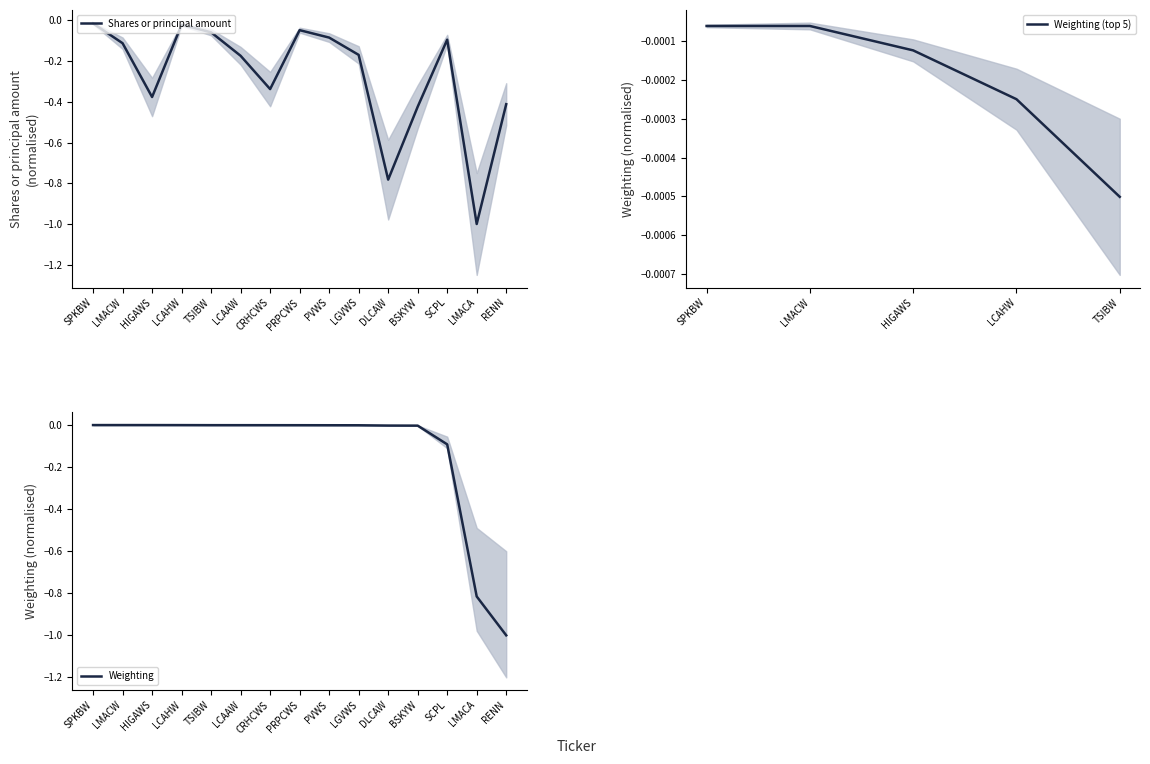

Which category has the lowest value in the Shares or principal amount series?

LMACA